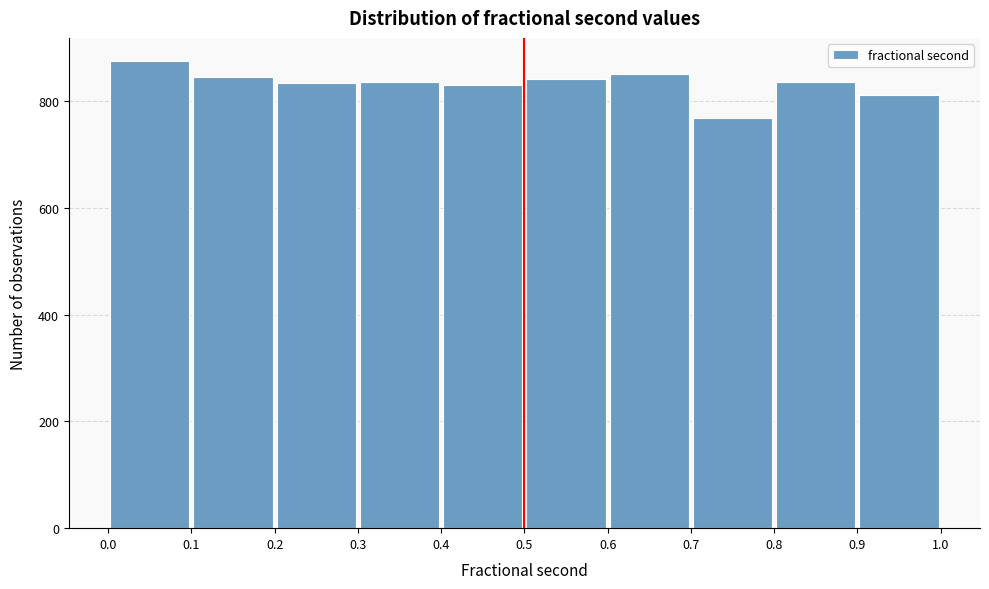

What is the height of the bar covering 0.3 to 0.4 on the x-axis? The values are not printed on the chart, so give them approximately, as read against the axis.

840